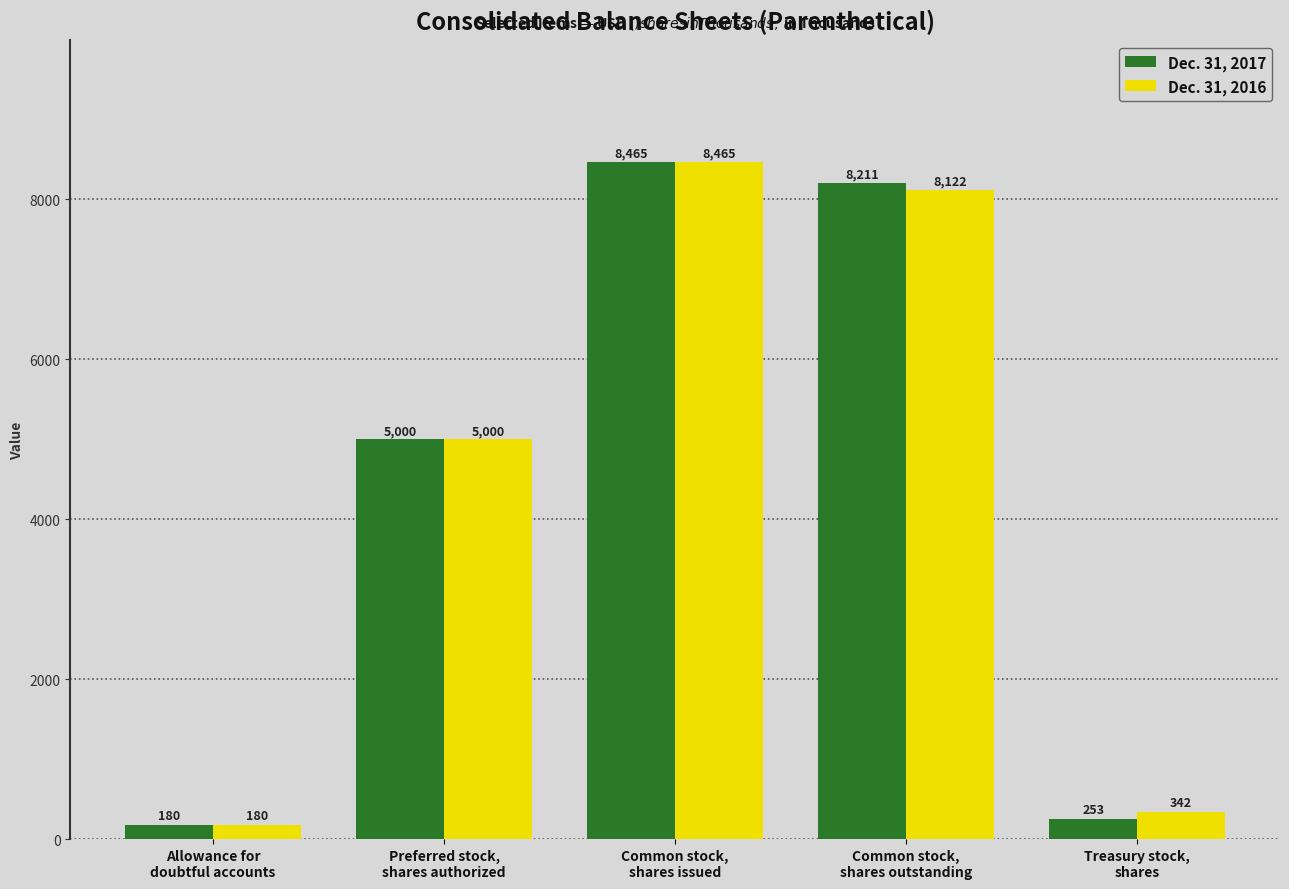

What is the lowest value of the Dec. 31, 2016 series?

180